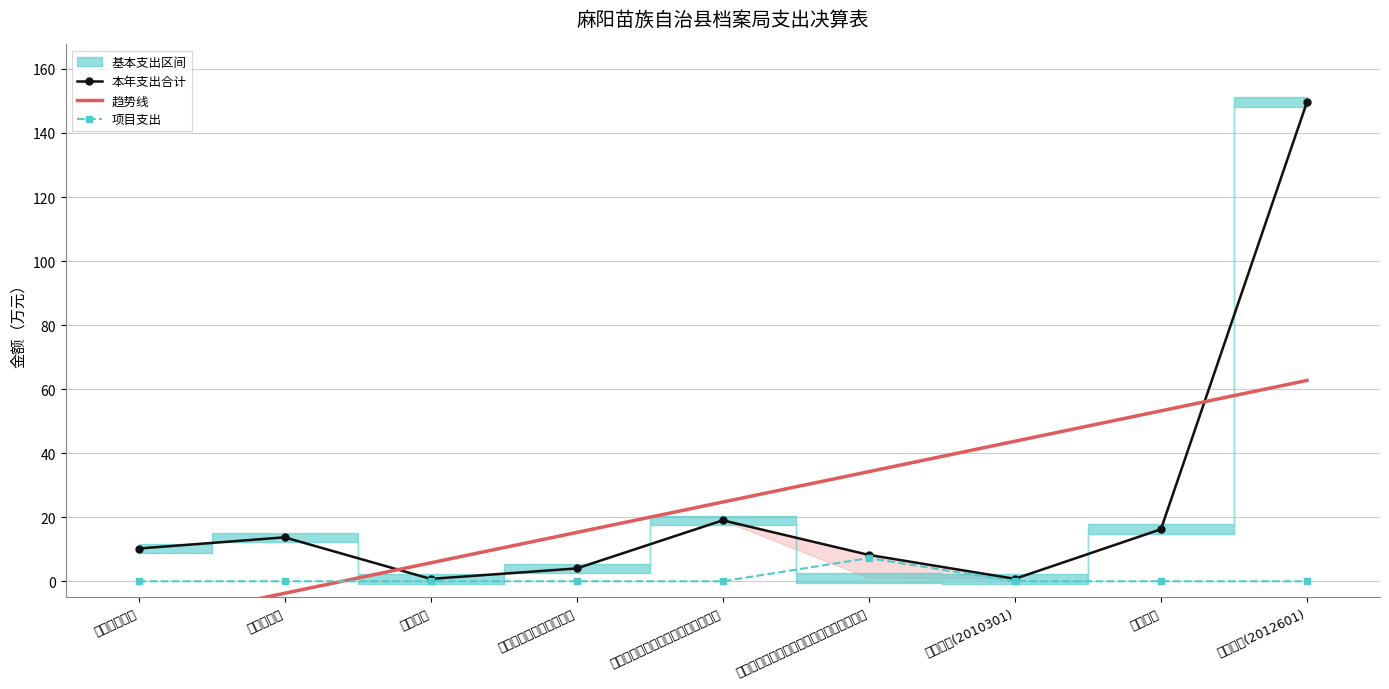

Is the value of 本年支出合计 at 行政单位医疗 greater than the value of 项目支出 at 住房公积金?

Yes